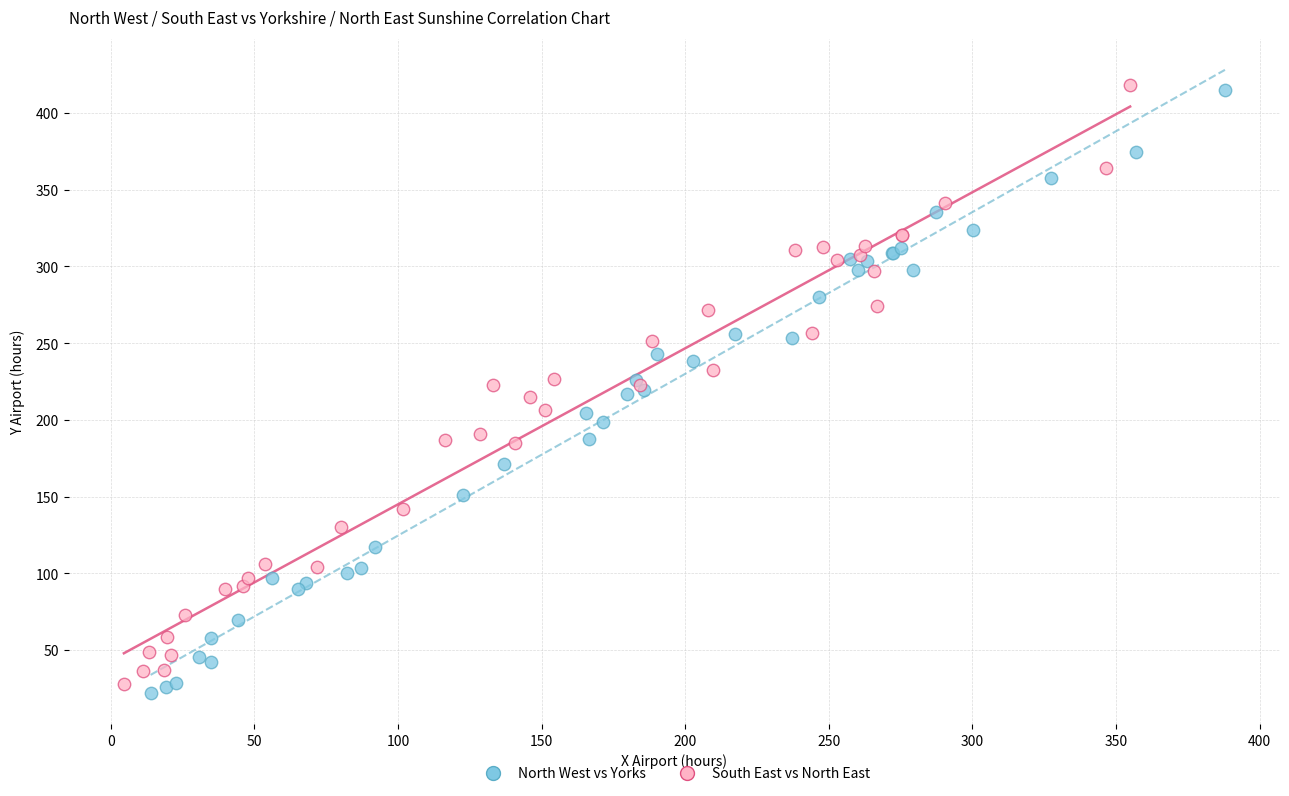

Which series has the largest Y range (max minus min)?

North West vs Yorks